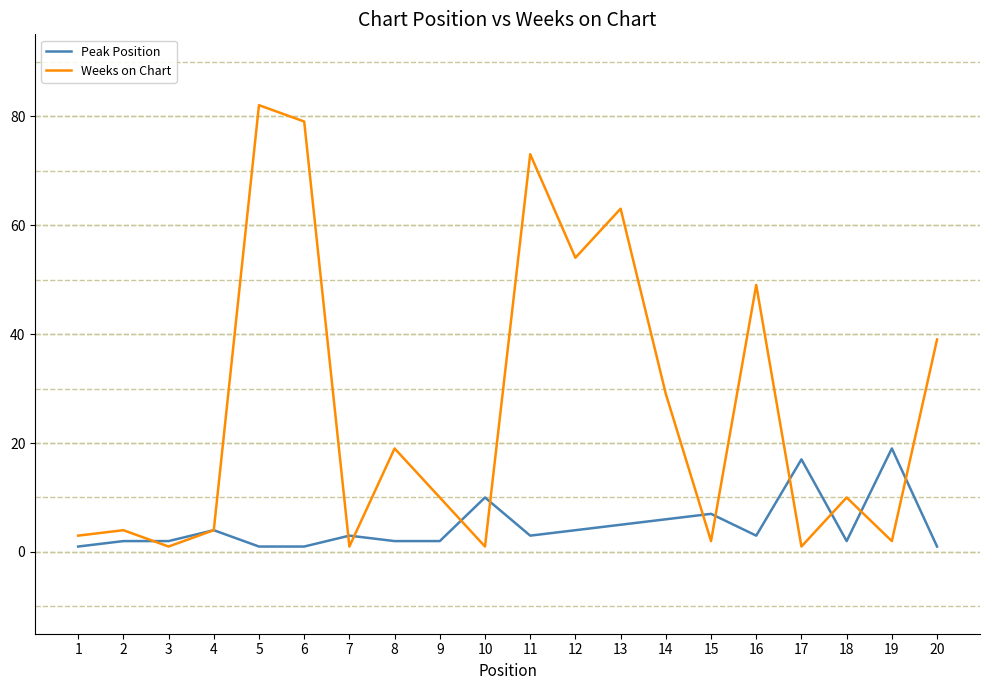

Reading right to left, list all the values displayed in this chart.

Peak Position: 1	19	2	17	3	7	6	5	4	3	10	2	2	3	1	1	4	2	2	1
Weeks on Chart: 39	2	10	1	49	2	29	63	54	73	1	10	19	1	79	82	4	1	4	3